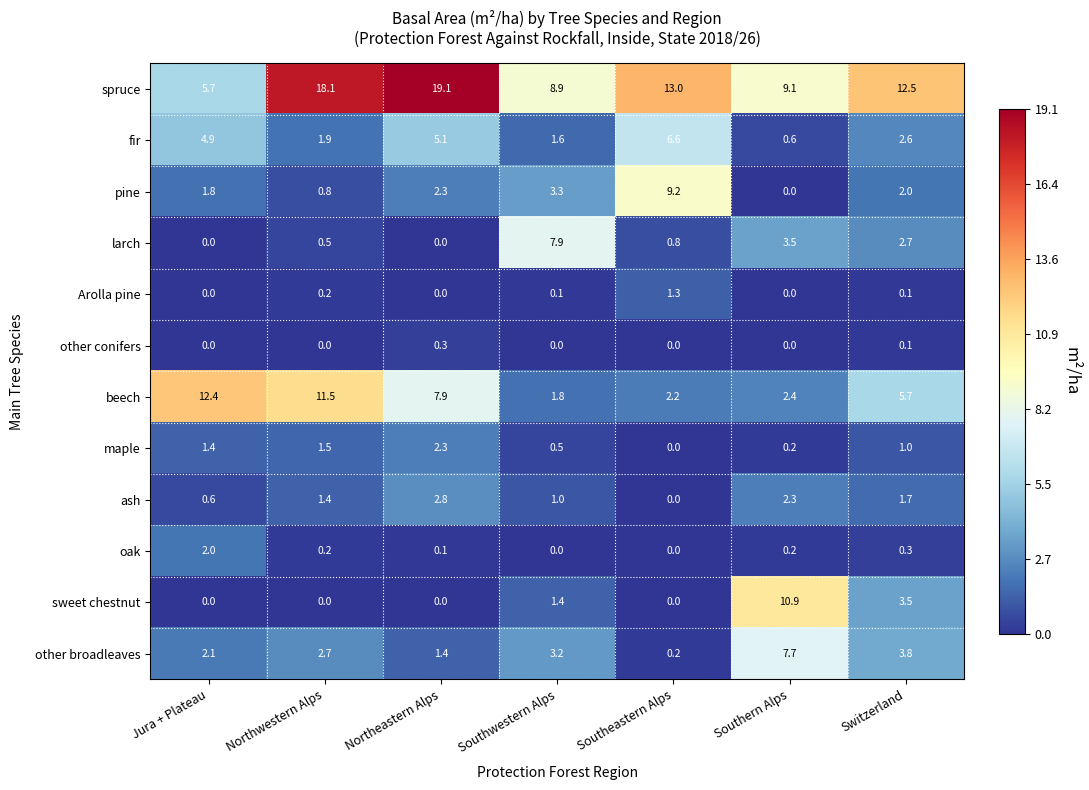

What is the average value of the oak series?

0.4